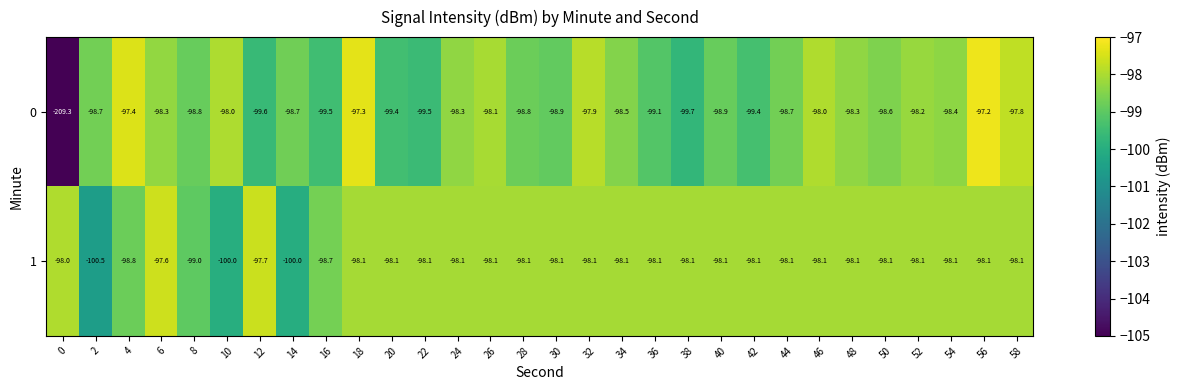

What is the average value of the 1 series?

-98.3